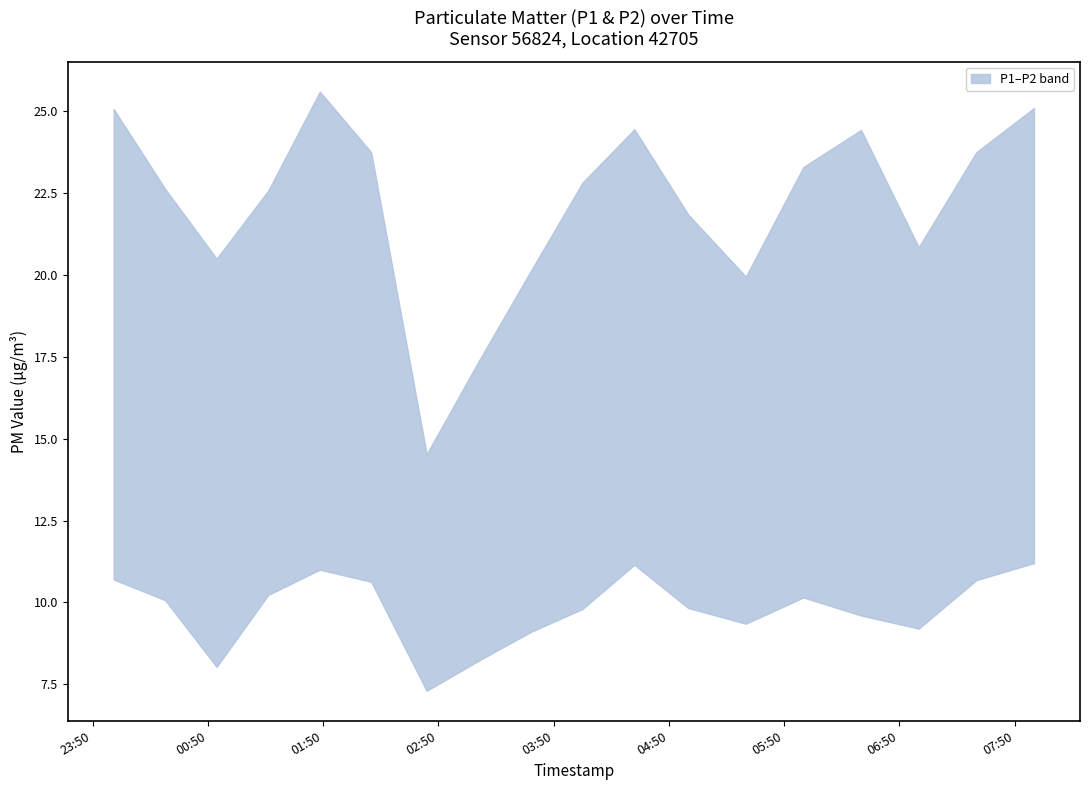

True or false: P1 has more than 0 interior local peaks.

True